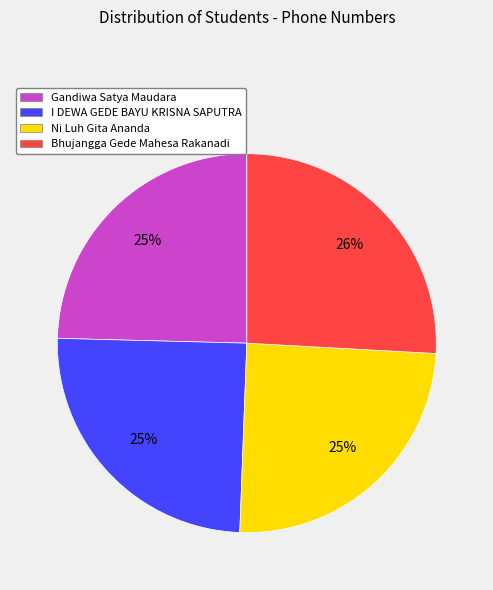

To the nearest percent, what is the difference between the largest and smallest slice percentages?

1%